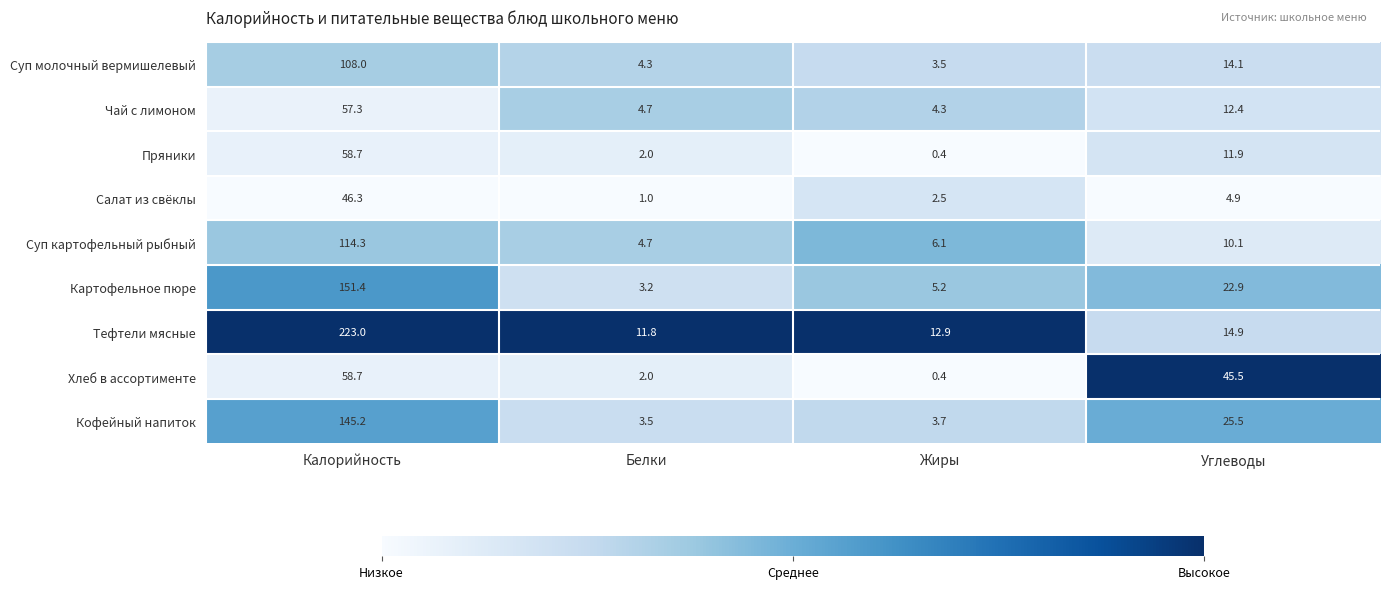

List the labels in order of Картофельное пюре value, largest first.

Калорийность, Углеводы, Жиры, Белки